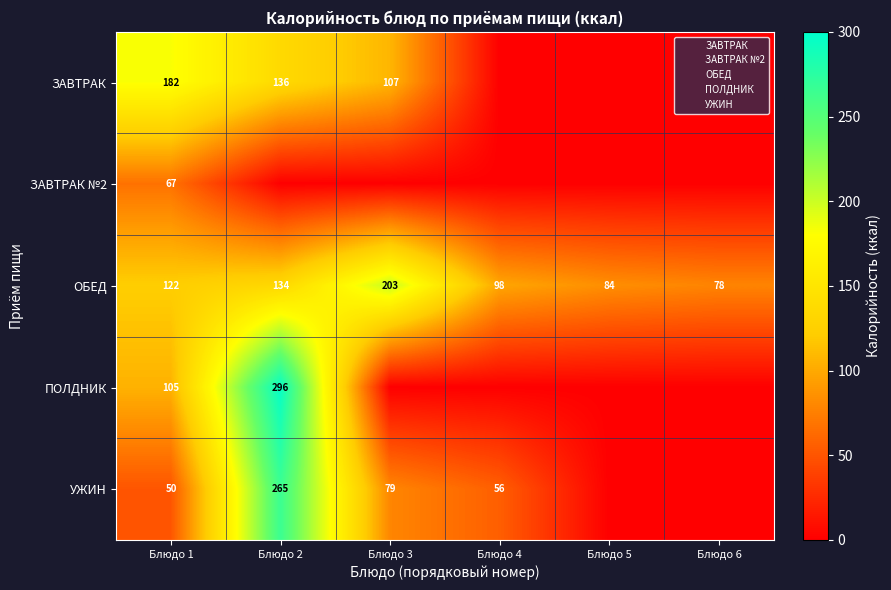

List the labels in order of ОБЕД value, smallest first.

Блюдо 6, Блюдо 5, Блюдо 4, Блюдо 1, Блюдо 2, Блюдо 3